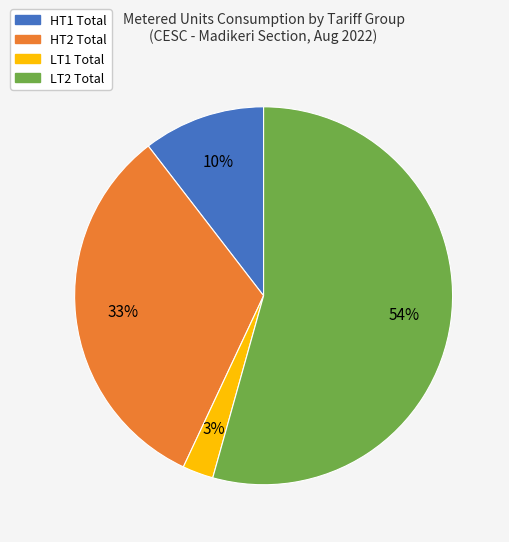

Is the sum of HT1 Total and LT2 Total greater than half?

Yes